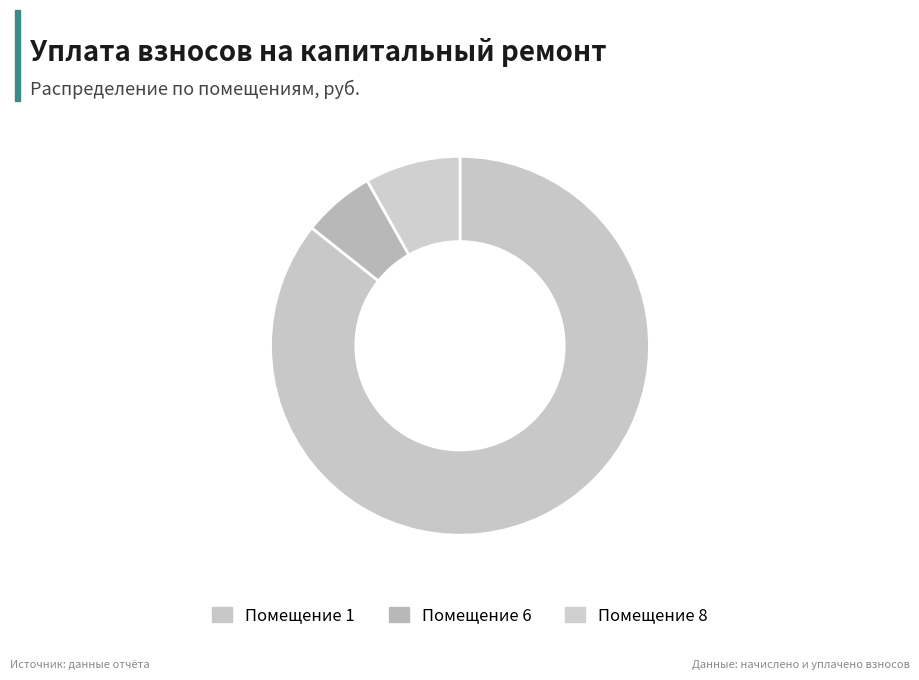

Which slice is the smallest?

Помещение 6